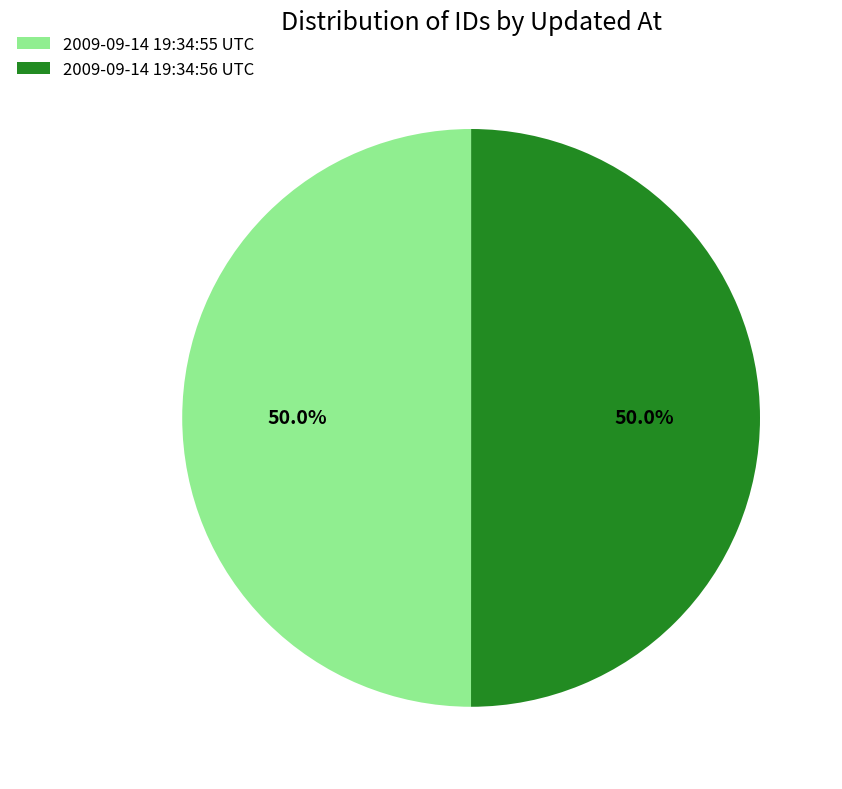

What is the ratio of the value at 2009-09-14 19:34:55 UTC to the value at 2009-09-14 19:34:56 UTC?

1.0